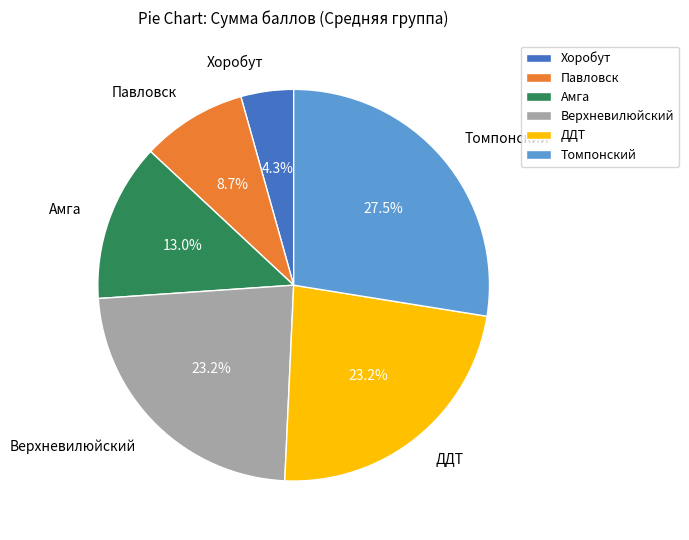

Between Хоробут and Павловск, which is larger?

Павловск